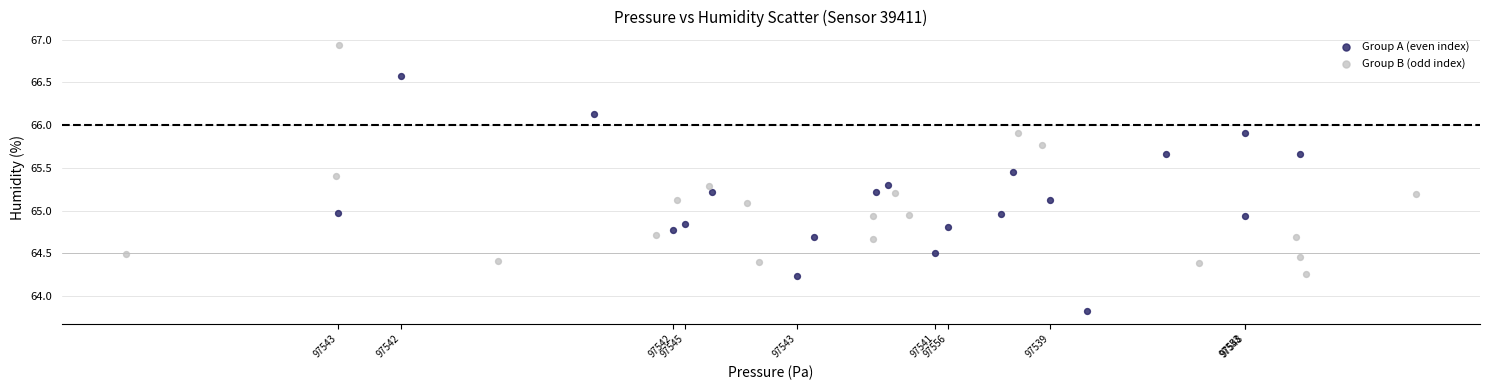

Which series contains the highest Y value?

Group B (odd index)